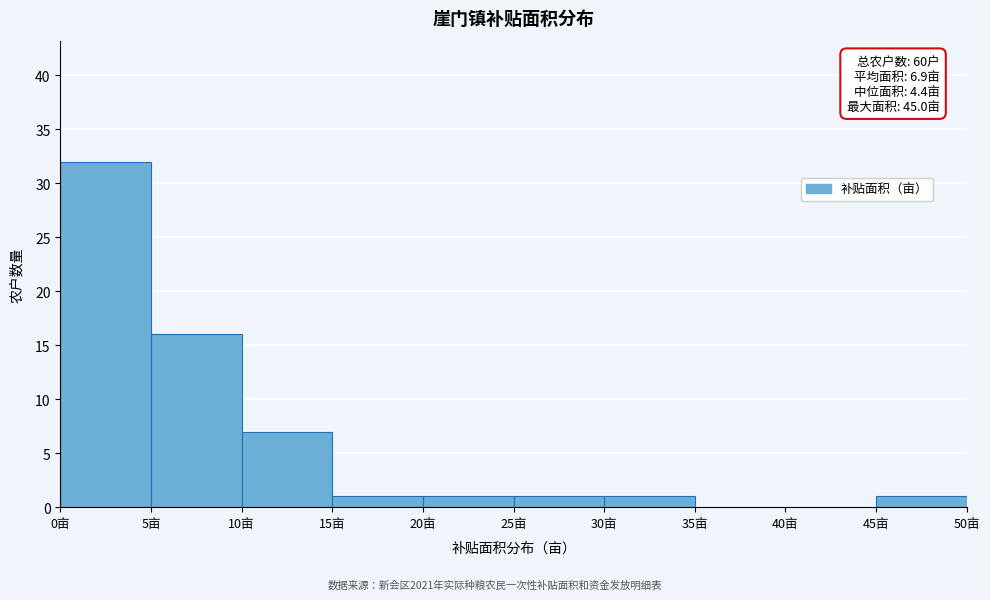

Which range on the x-axis has the tallest bar?

0 to 5